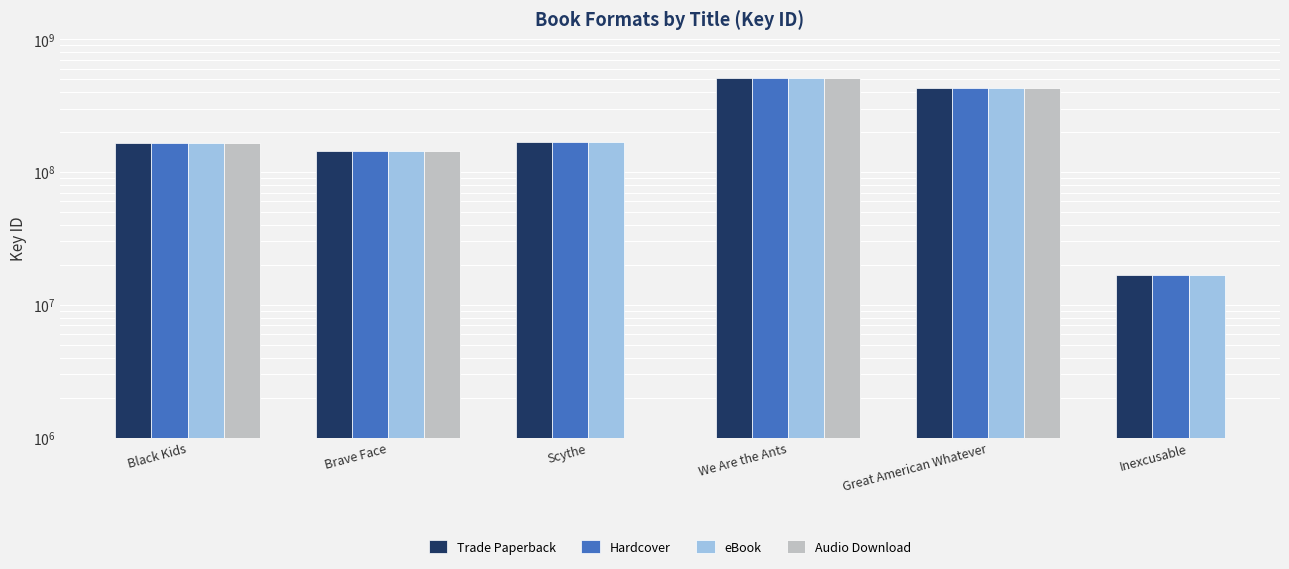

What is the sum of the Audio Download values at Great American Whatever and Brave Face?

570091714.0